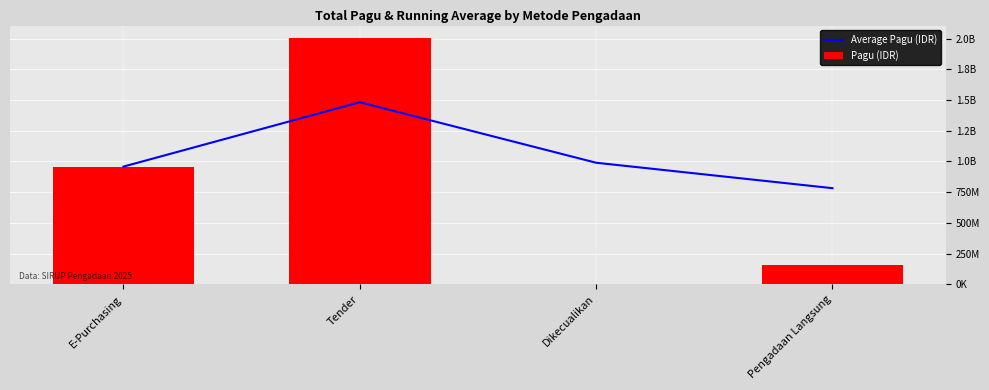

What is the difference between the second highest and second lowest values in the Average Pagu (IDR) series?

31450233.3